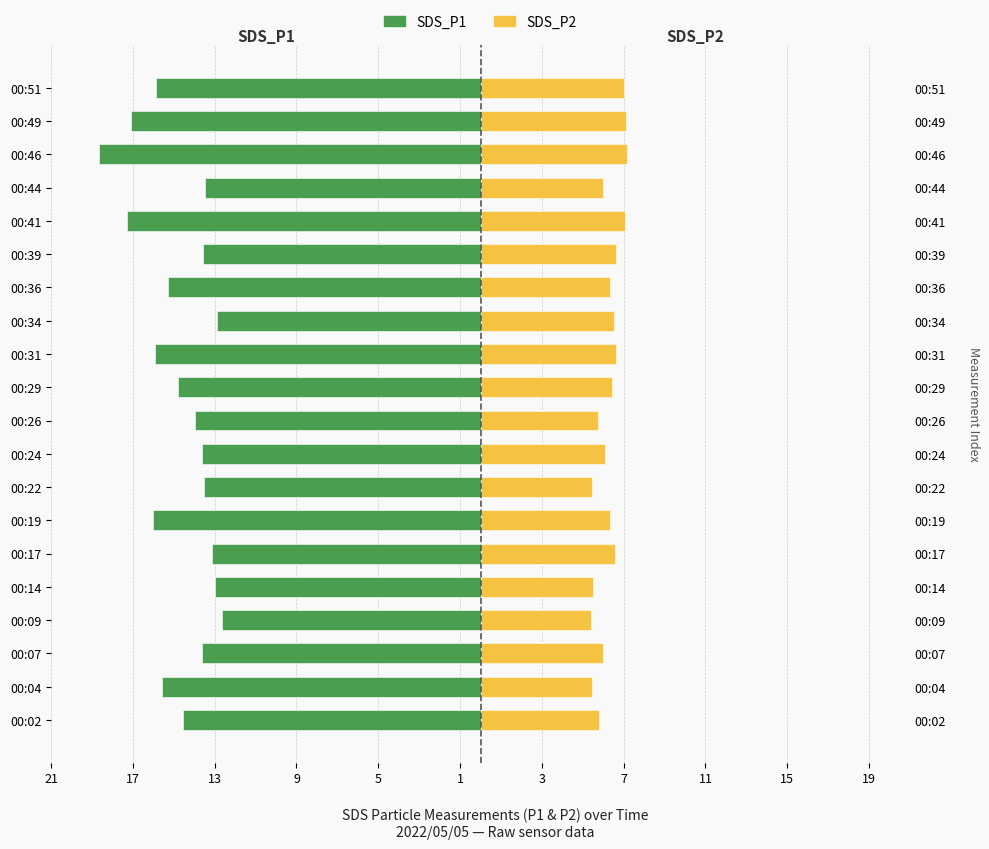

Which series changed the most between 00:36 and 00:41?

SDS_P1